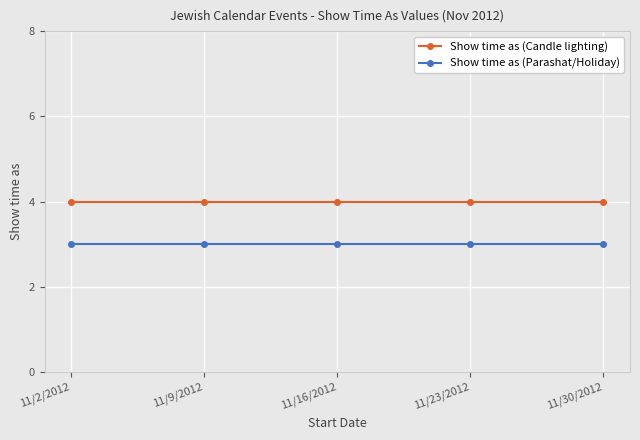

Rank the series by their maximum value, from highest to lowest.

Show time as (Candle lighting), Show time as (Parashat/Holiday)